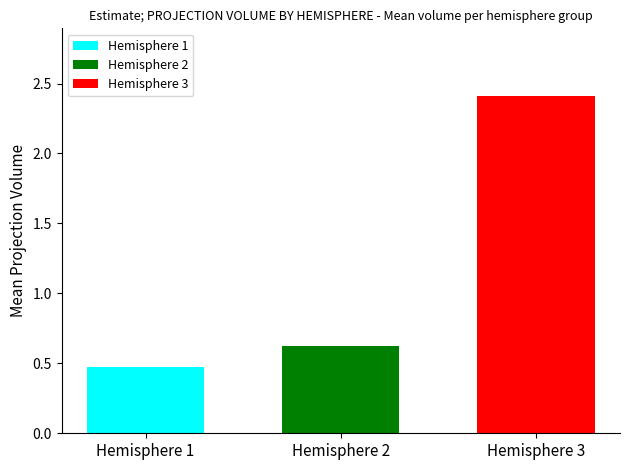

List the series in order of their peak value, highest first.

Hemisphere 3, Hemisphere 2, Hemisphere 1